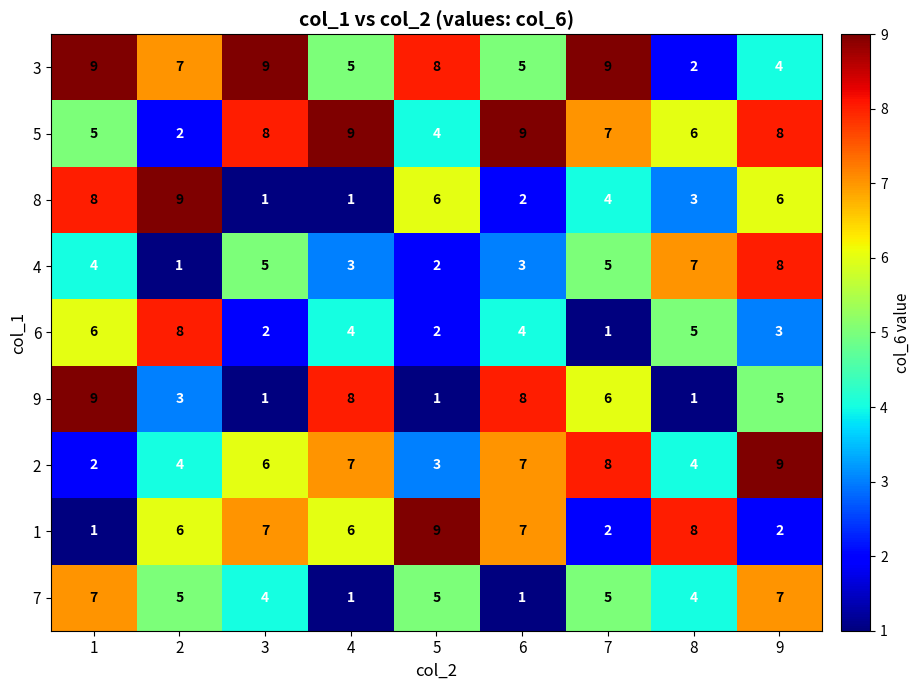

How many 1 values are between 2 and 7?

6